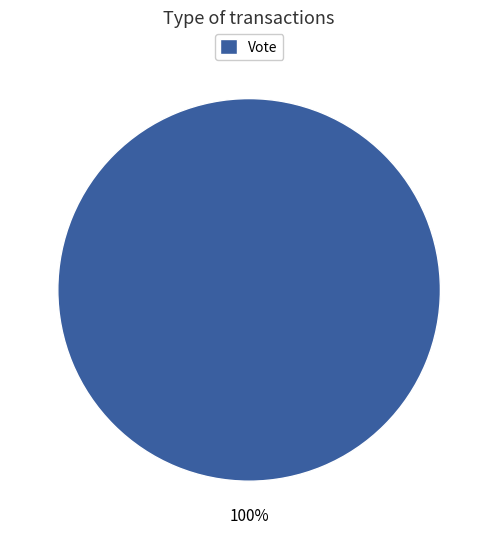

The Vote slice represents 100% of the pie. True or false?

True